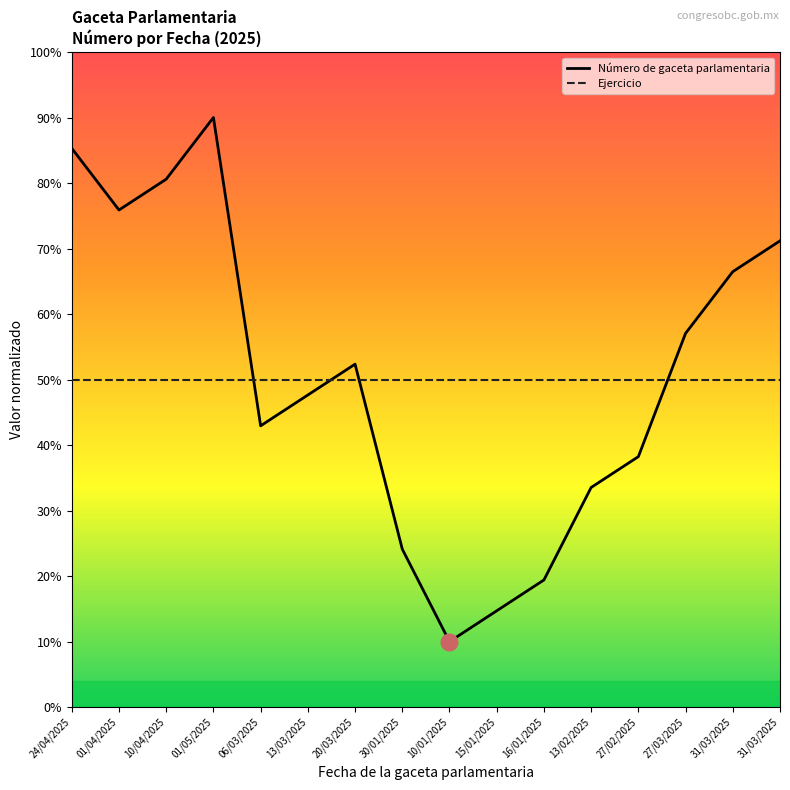

True or false: Número de gaceta parlamentaria has more than 1 interior local peaks.

True